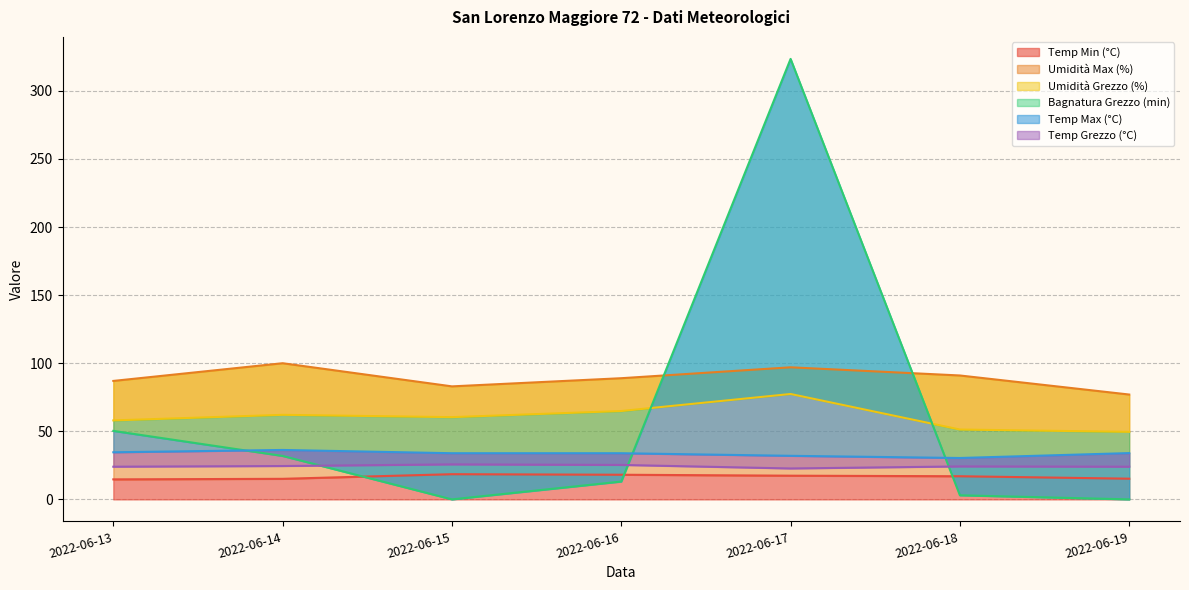

Which series ends up on top after the final intersection of Bagnatura Grezzo (min) and Temp Grezzo (°C)?

Temp Grezzo (°C)